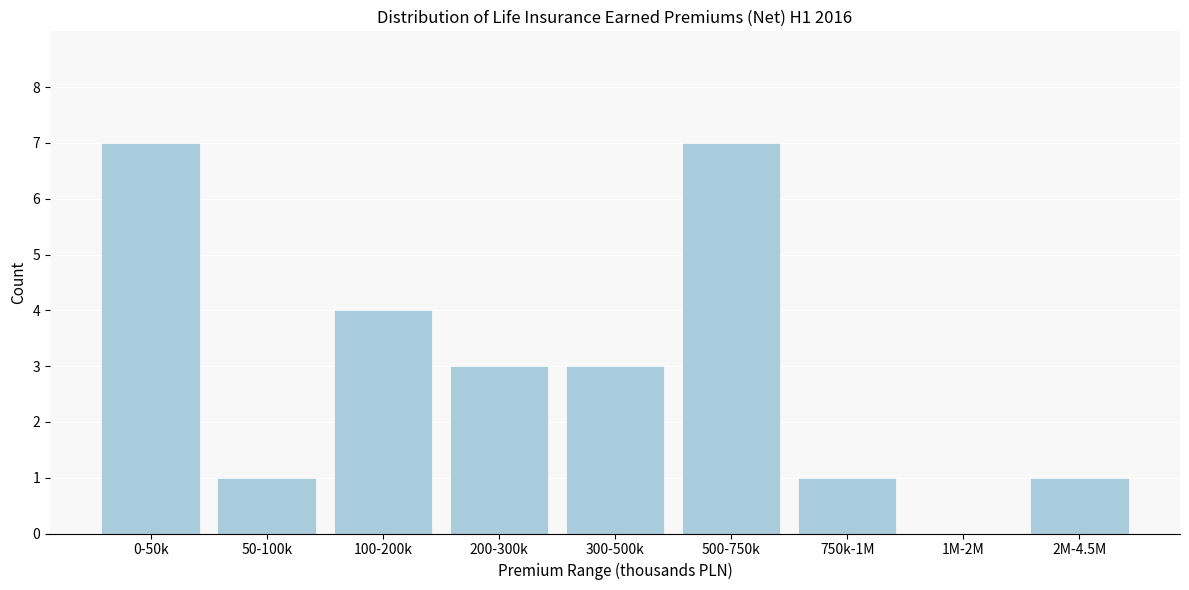

Reading left to right, transcribe all the data shown in this chart.

0-50k=7	50-100k=1	100-200k=4	200-300k=3	300-500k=3	500-750k=7	750k-1M=1	1M-2M=0	2M-4.5M=1